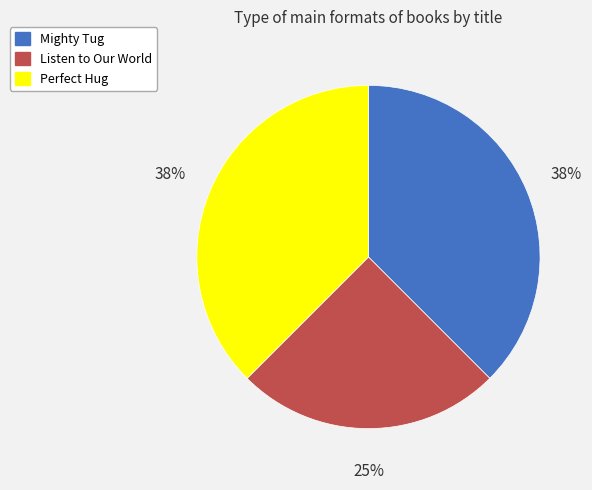

Does Listen to Our World represent more than half of the total?

No